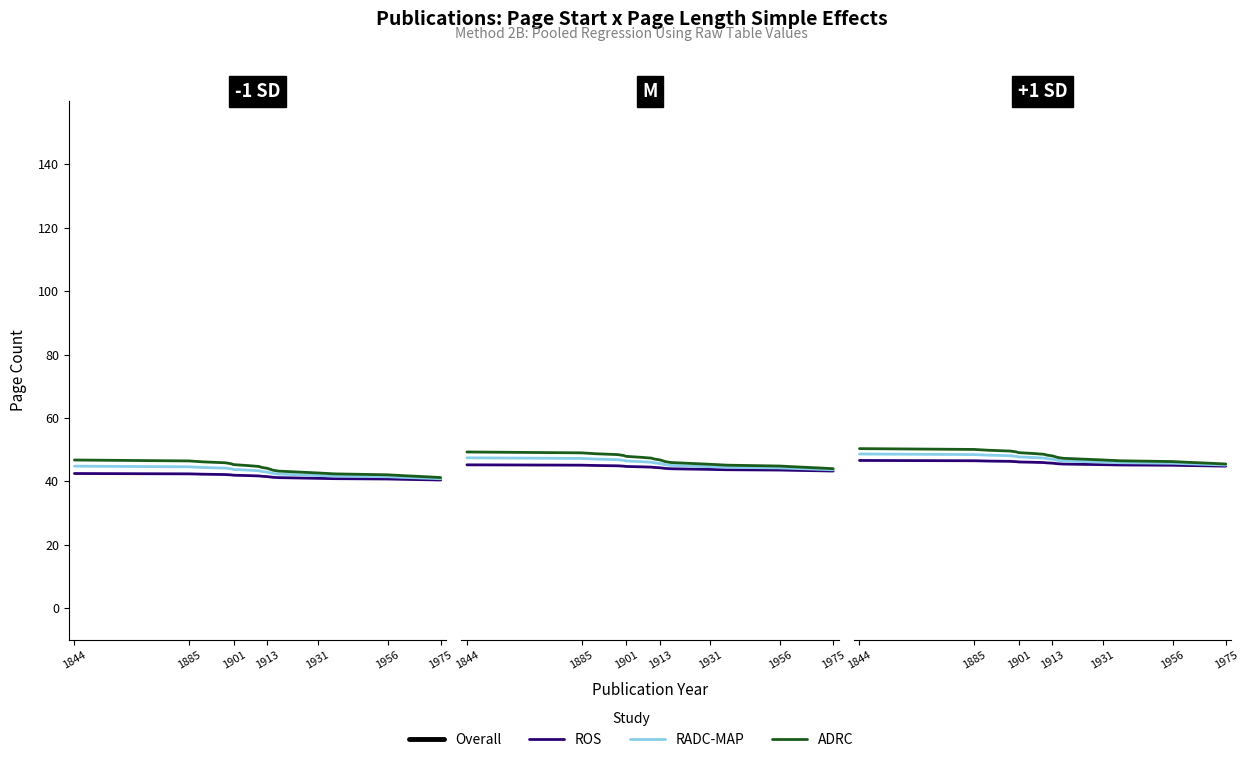

How many lines are shown in the chart?

4